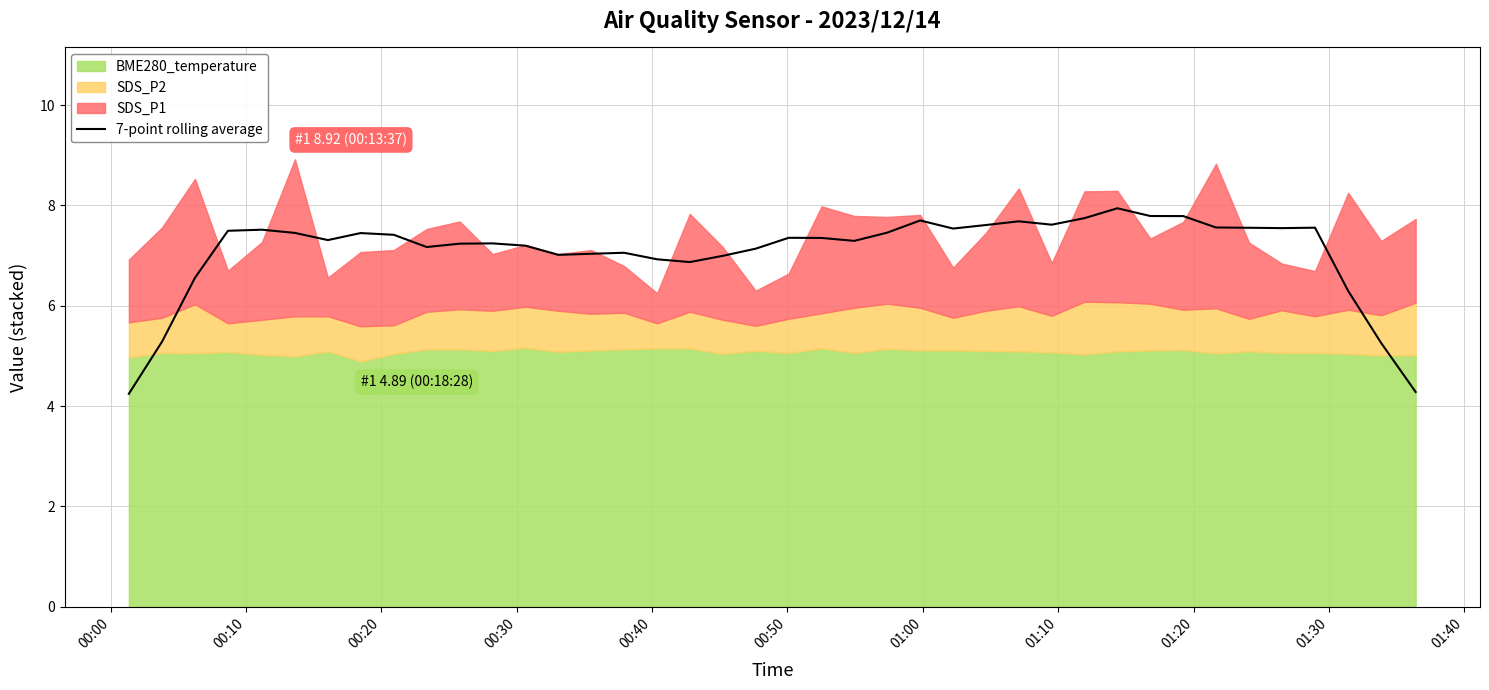

What is the change in value from 18 to 20?

+0.4